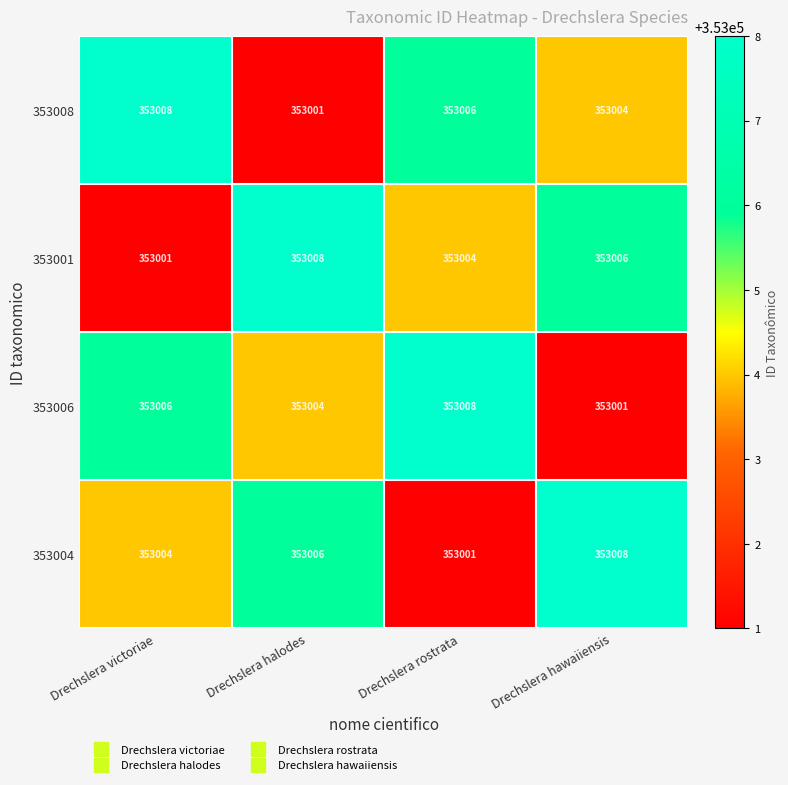

What is the spread (max minus min) of values at Drechslera victoriae?

7